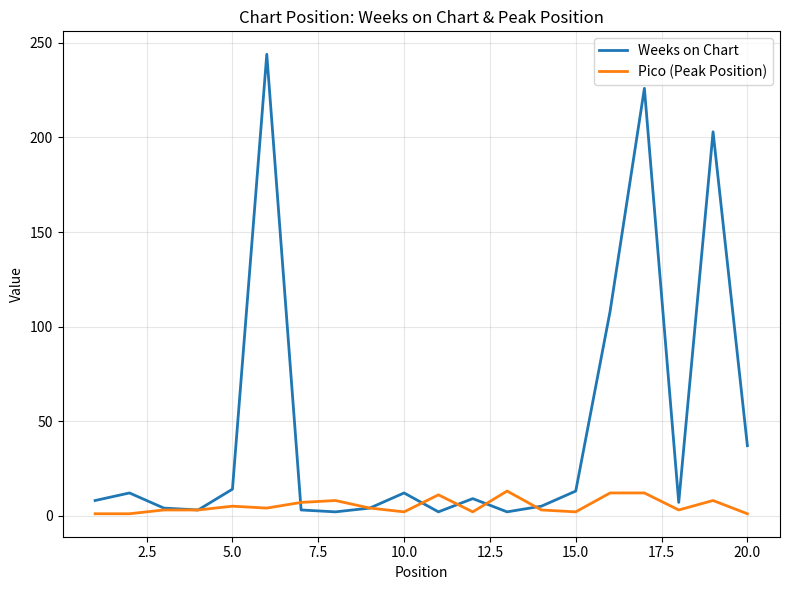

Which series has the widest spread of values?

Weeks on Chart